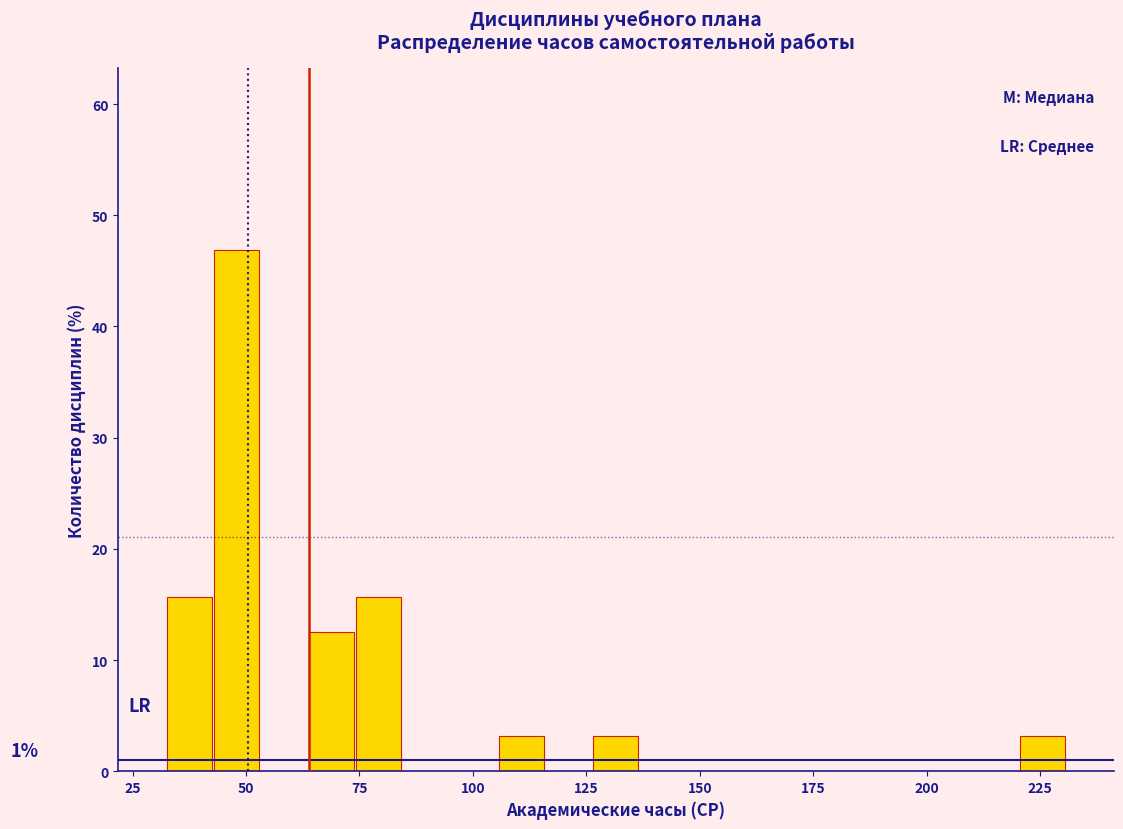

Read against the x-axis, roughly where is the centre of the tallest bar?

50